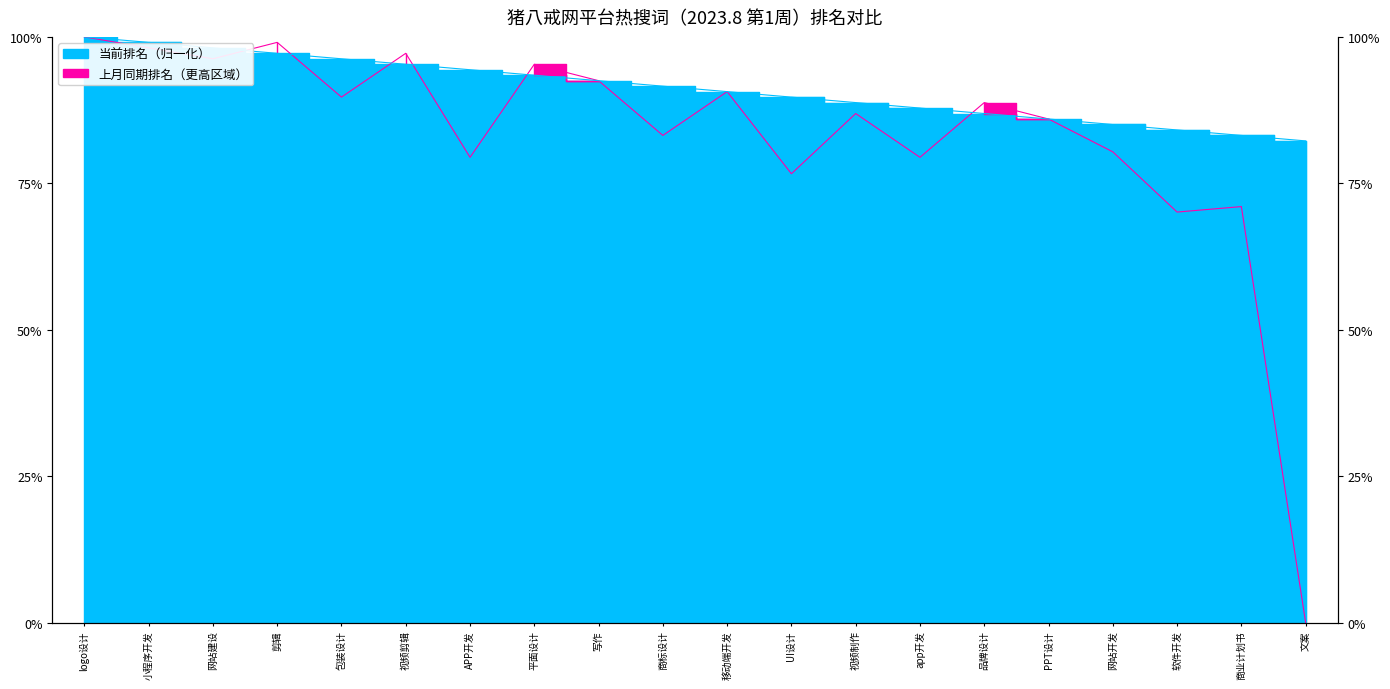

How many lines are shown in the chart?

2